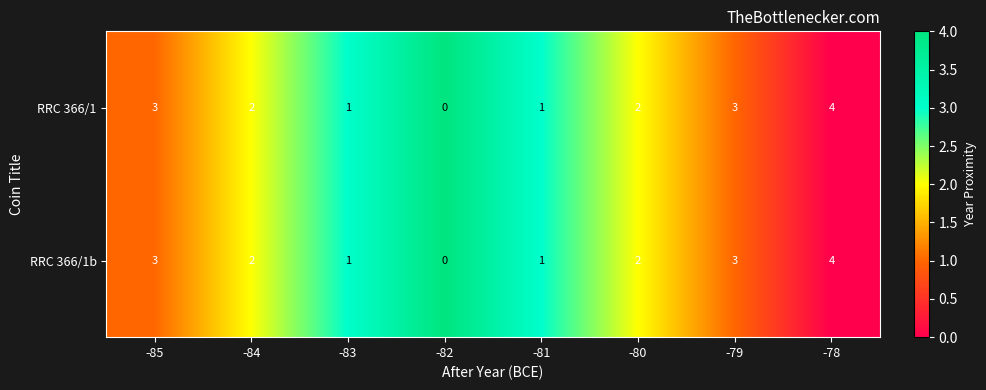

The RRC 366/1 series shows 2 at -82. True or false?

False